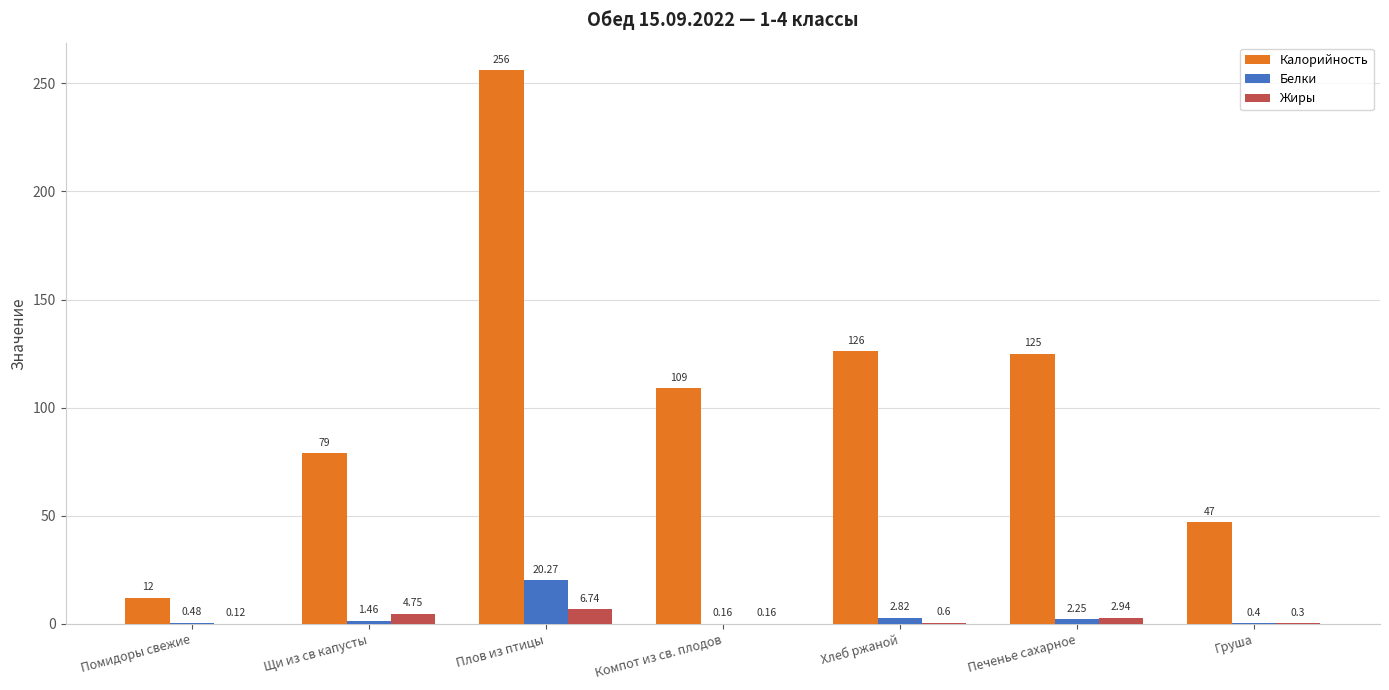

Which series changed the most between Плов из птицы and Груша?

Калорийность